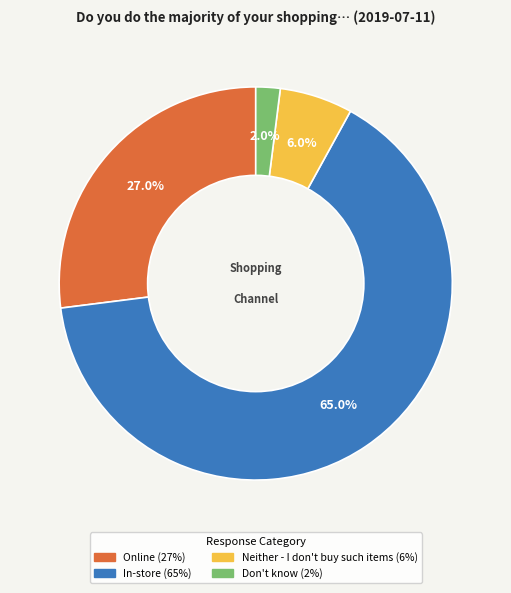

Which category accounts for the majority?

In-store